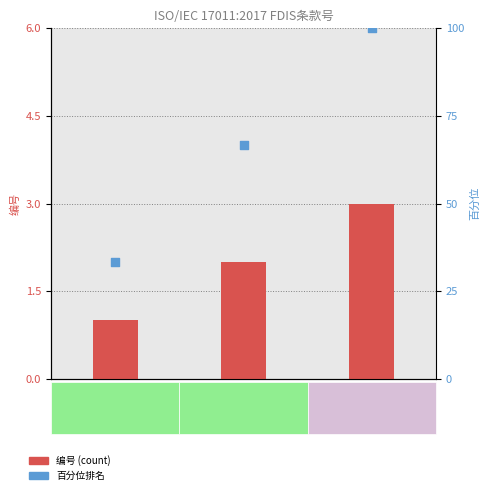

What is the total value across all series at 引言?

68.7